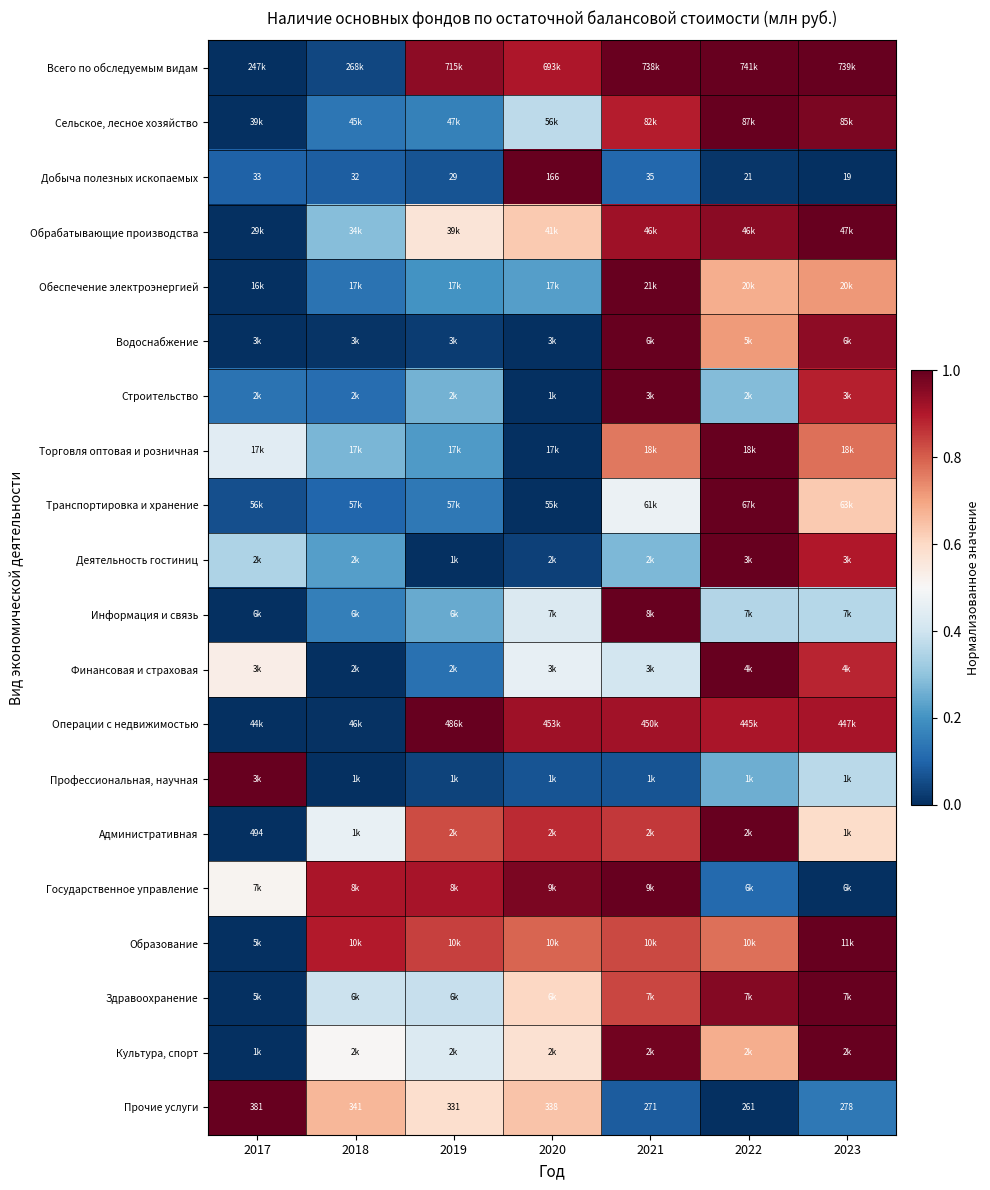

Which series has the largest range (max minus min)?

Всего по обследуемым видам